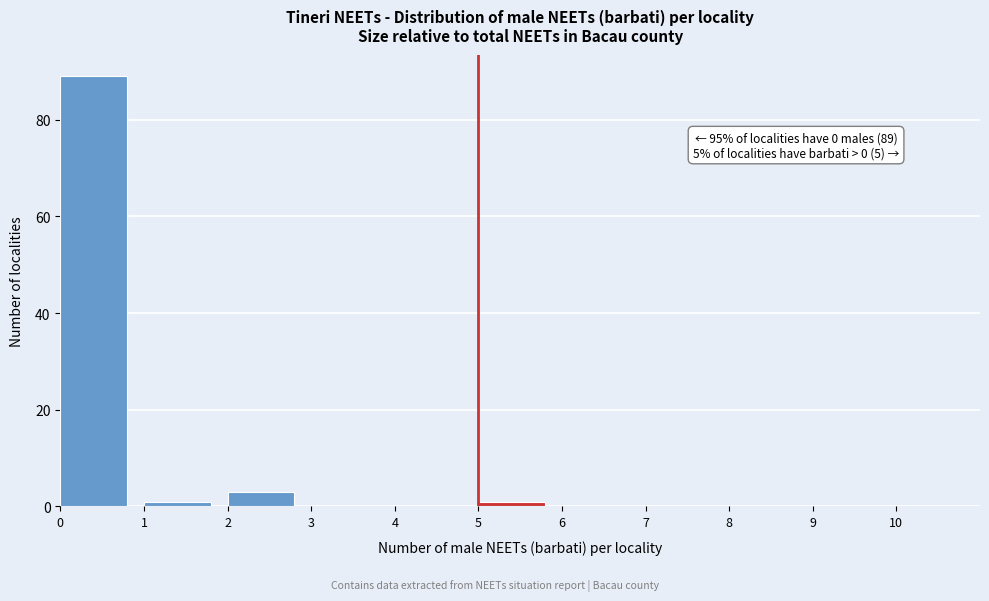

Over which range of the x-axis is the bar tallest?

0 to 1